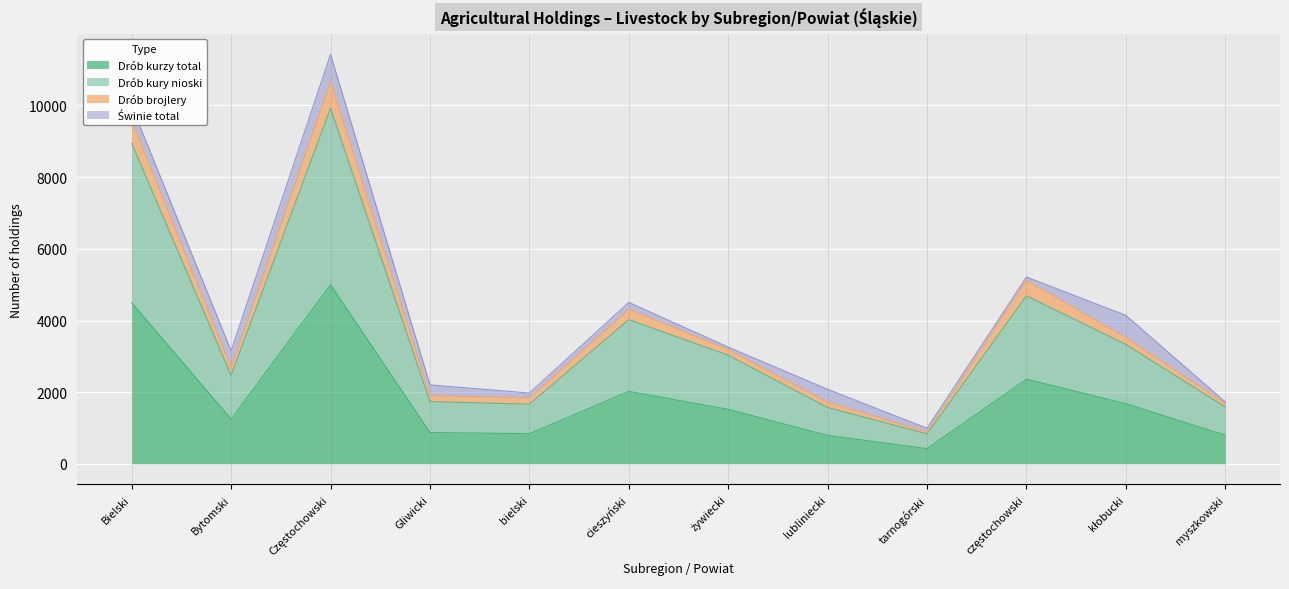

What is the minimum value shown in the chart?

424